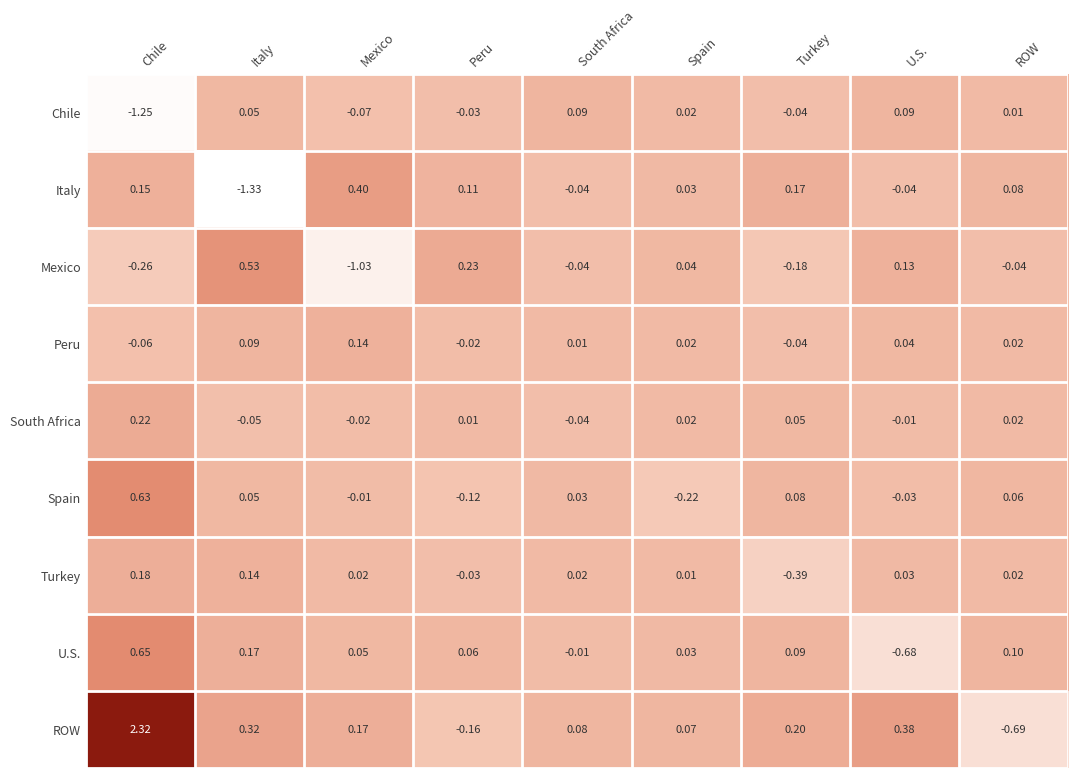

At which label does U.S. reach its minimum?

U.S.